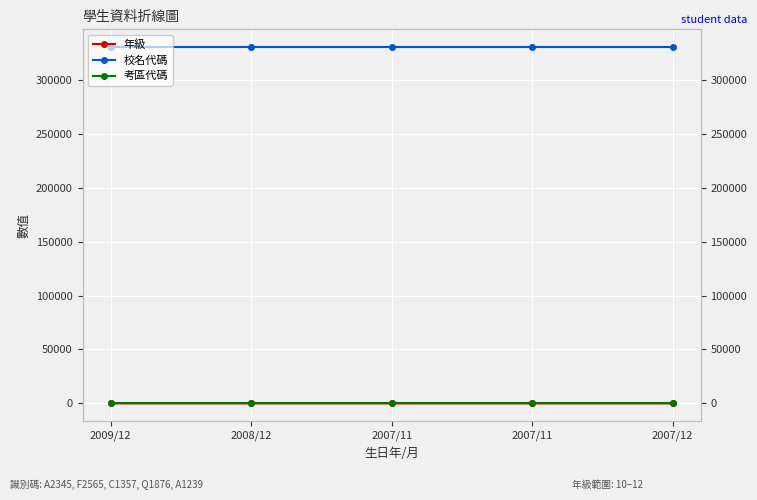

True or false: 年級 has a value of 12 at 2007/12.

True